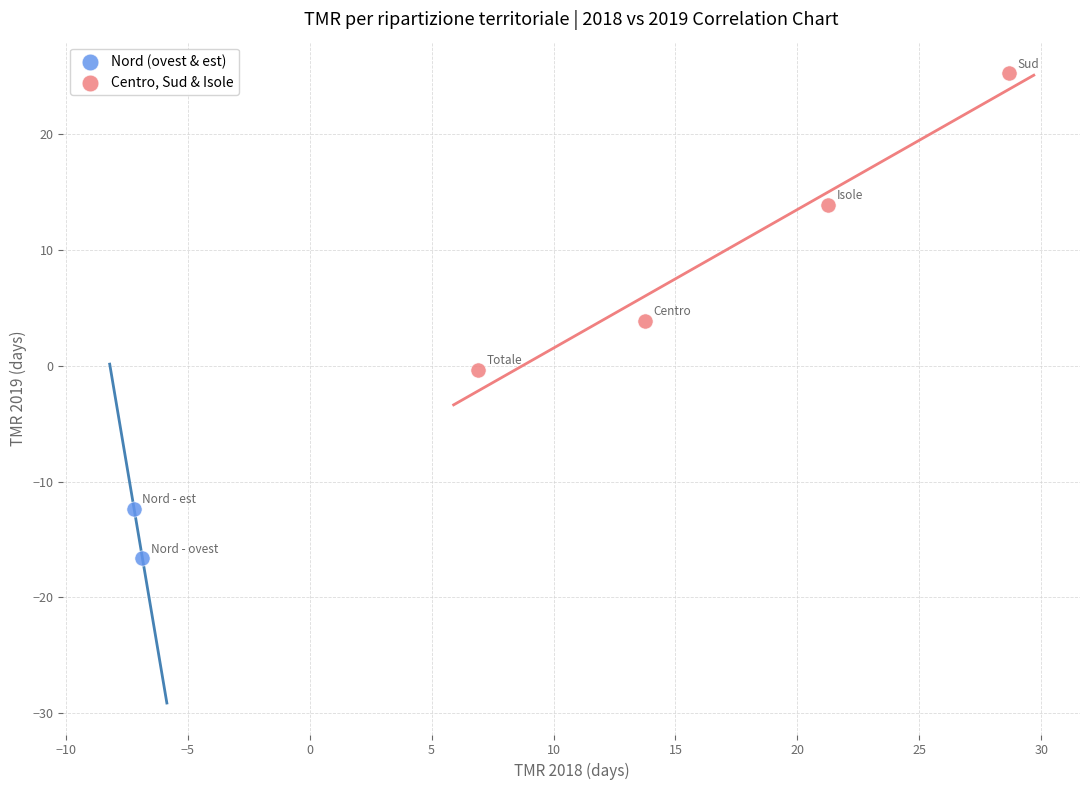

Which series has the largest Y range (max minus min)?

Centro, Sud & Isole